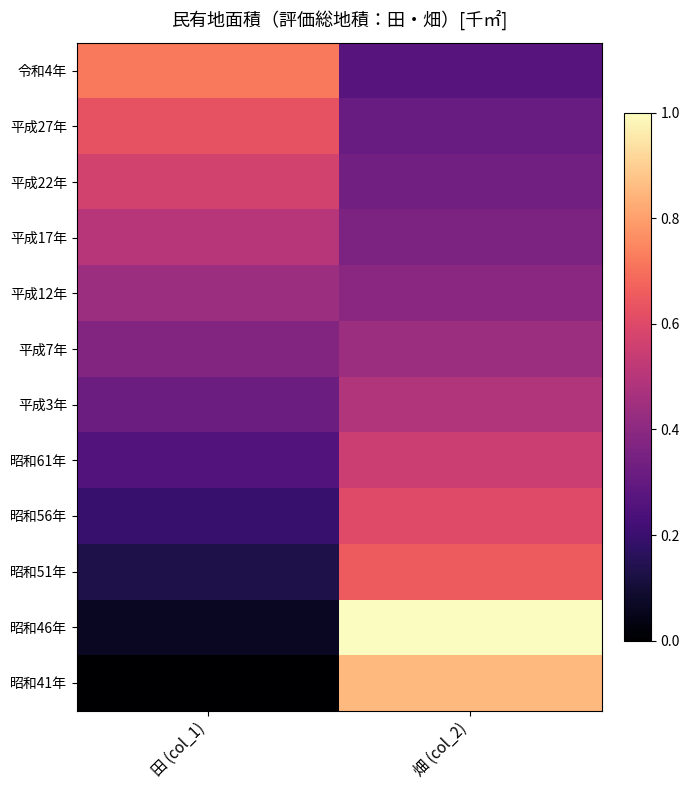

Reading left to right, transcribe all the data shown in this chart.

昭和41年: 田 (col_1)=0.0	畑 (col_2)=0.9
昭和46年: 田 (col_1)=0.1	畑 (col_2)=1.0
昭和51年: 田 (col_1)=0.1	畑 (col_2)=0.7
昭和56年: 田 (col_1)=0.2	畑 (col_2)=0.6
昭和61年: 田 (col_1)=0.3	畑 (col_2)=0.6
平成3年: 田 (col_1)=0.3	畑 (col_2)=0.5
平成7年: 田 (col_1)=0.4	畑 (col_2)=0.4
平成12年: 田 (col_1)=0.4	畑 (col_2)=0.4
平成17年: 田 (col_1)=0.5	畑 (col_2)=0.4
平成22年: 田 (col_1)=0.6	畑 (col_2)=0.3
平成27年: 田 (col_1)=0.6	畑 (col_2)=0.3
令和4年: 田 (col_1)=0.7	畑 (col_2)=0.3